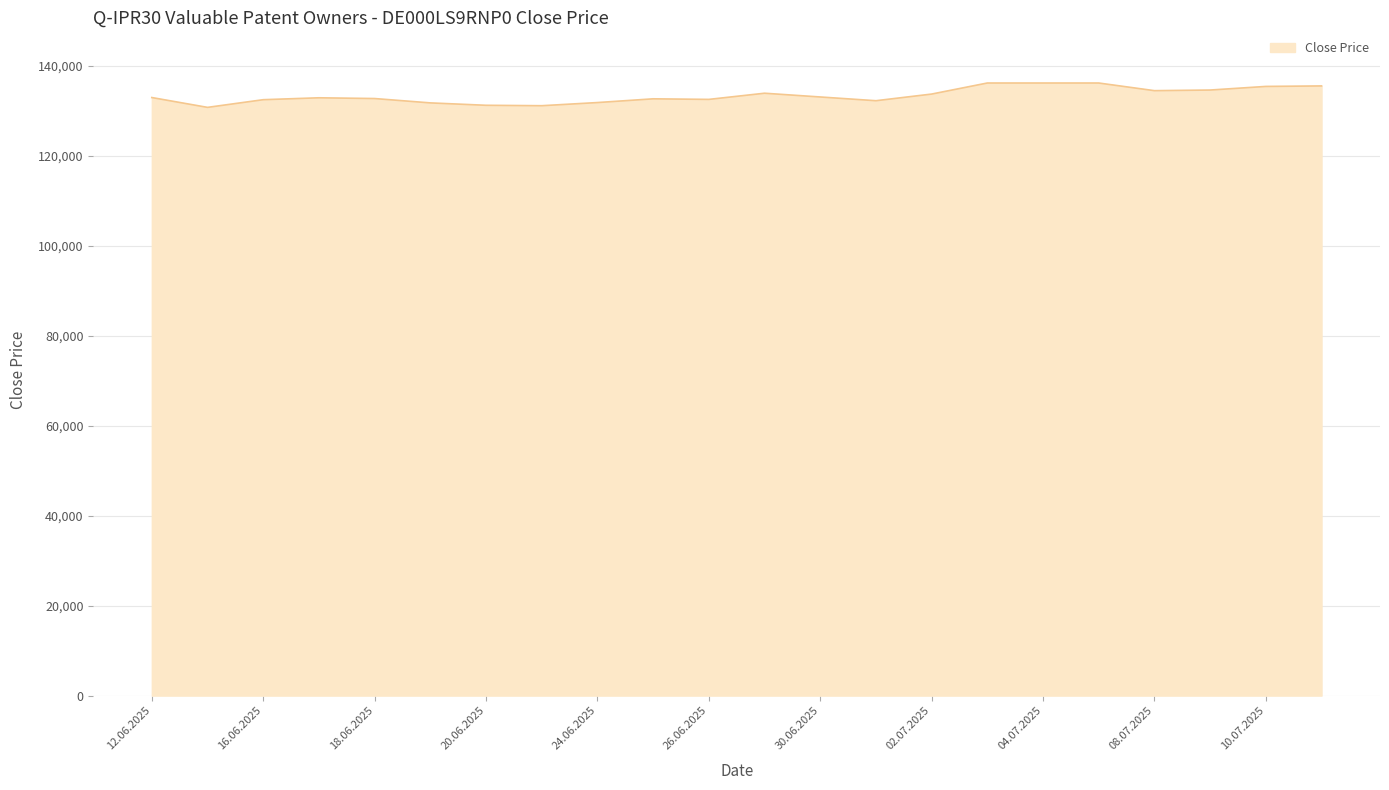

What is the maximum value shown in the chart?

136202